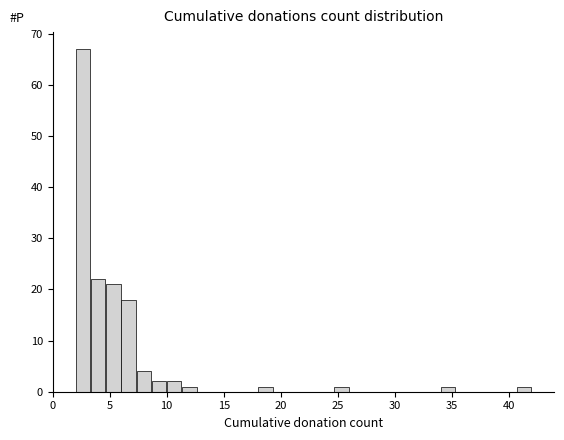

Read against the x-axis, roughly where is the centre of the tallest bar?

2.5